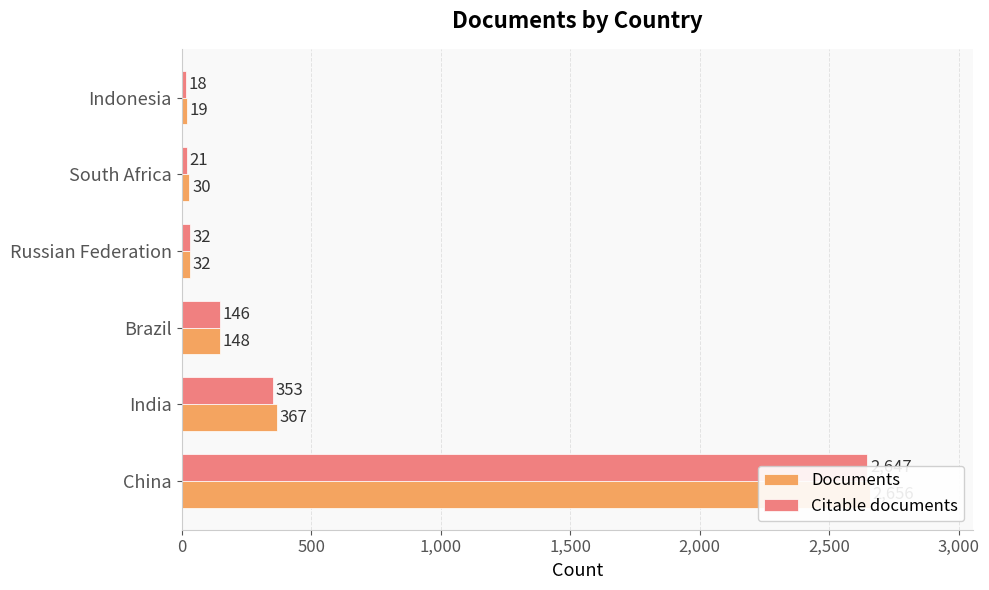

What is the maximum value shown in the chart?

2656